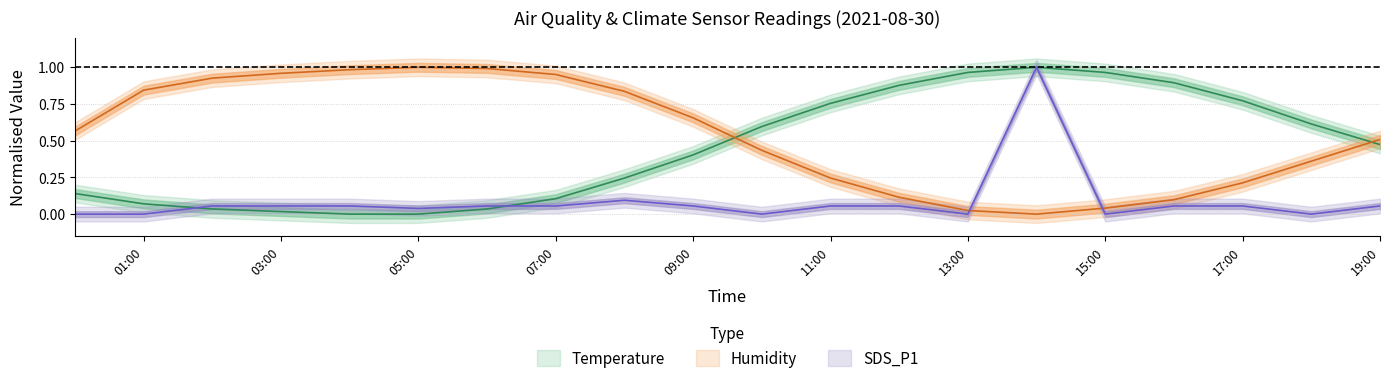

True or false: Humidity has a value of 0.6 at Temp.

True